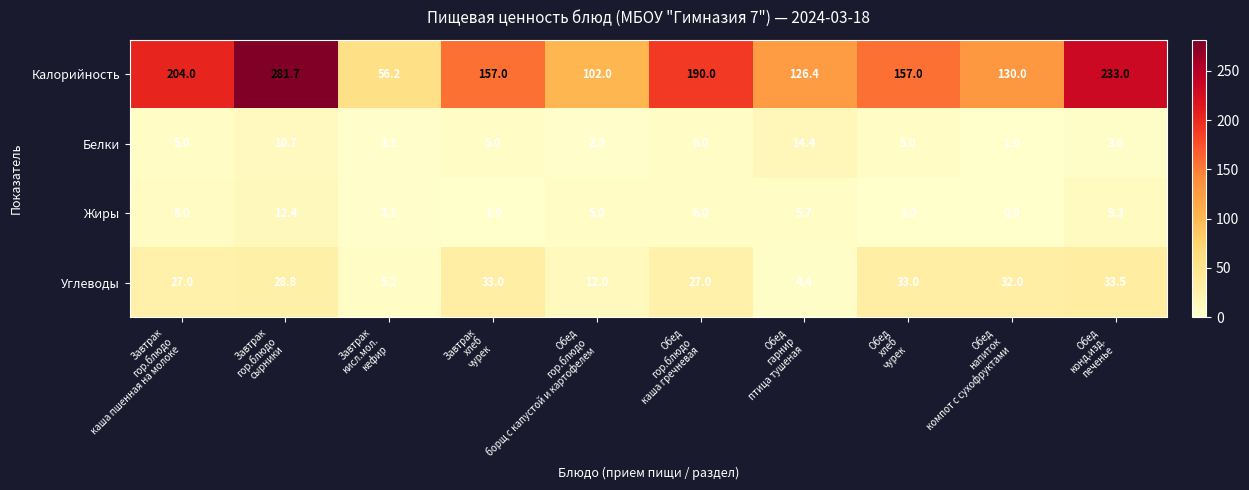

How many values in Жиры are above zero?

9